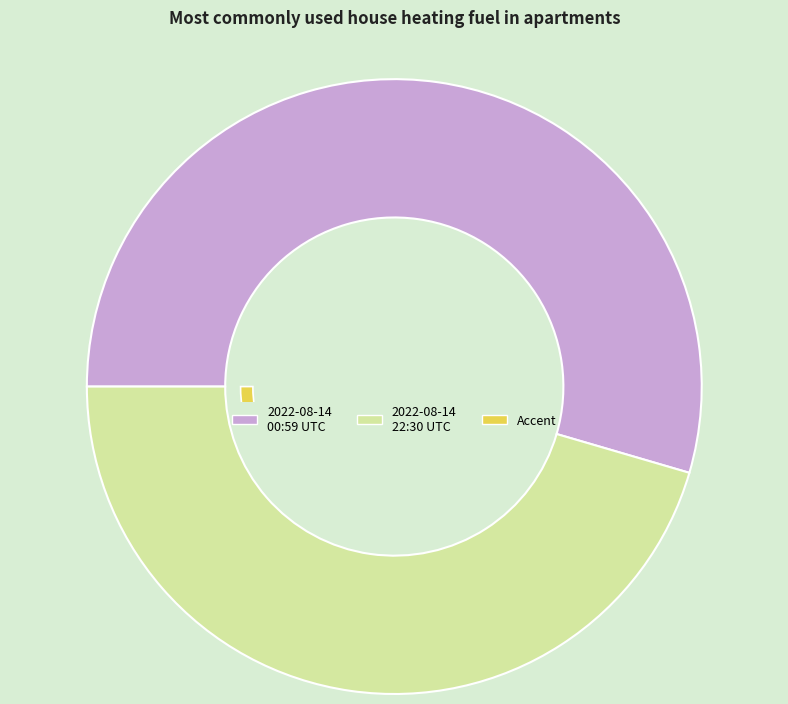

What is the change in value from 2022-08-14T00:59:45.251Z to 2022-08-14T22:30:22.062Z?

-13.9